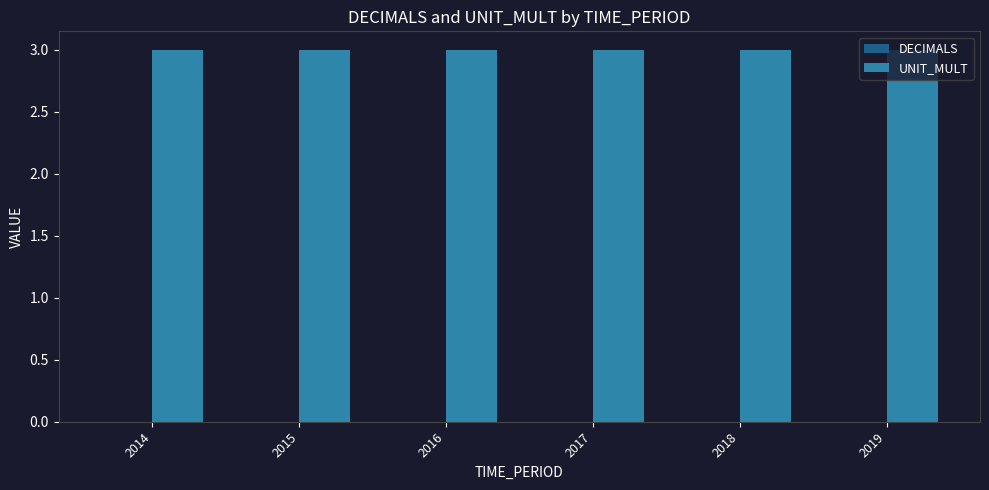

How many groups of bars are there?

6